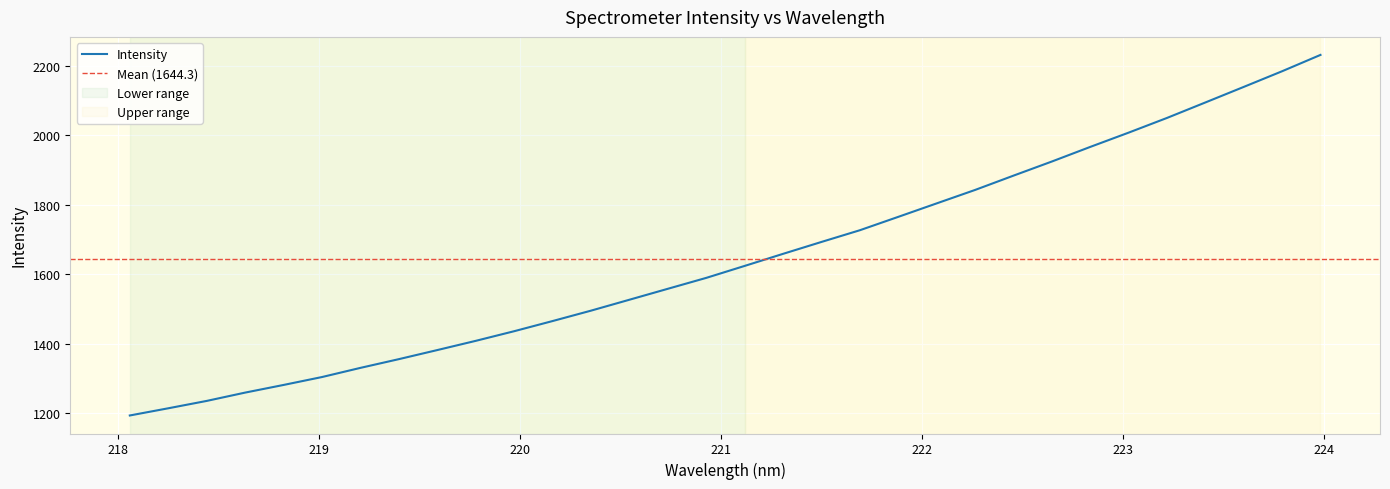

How many values are below 1623?

16